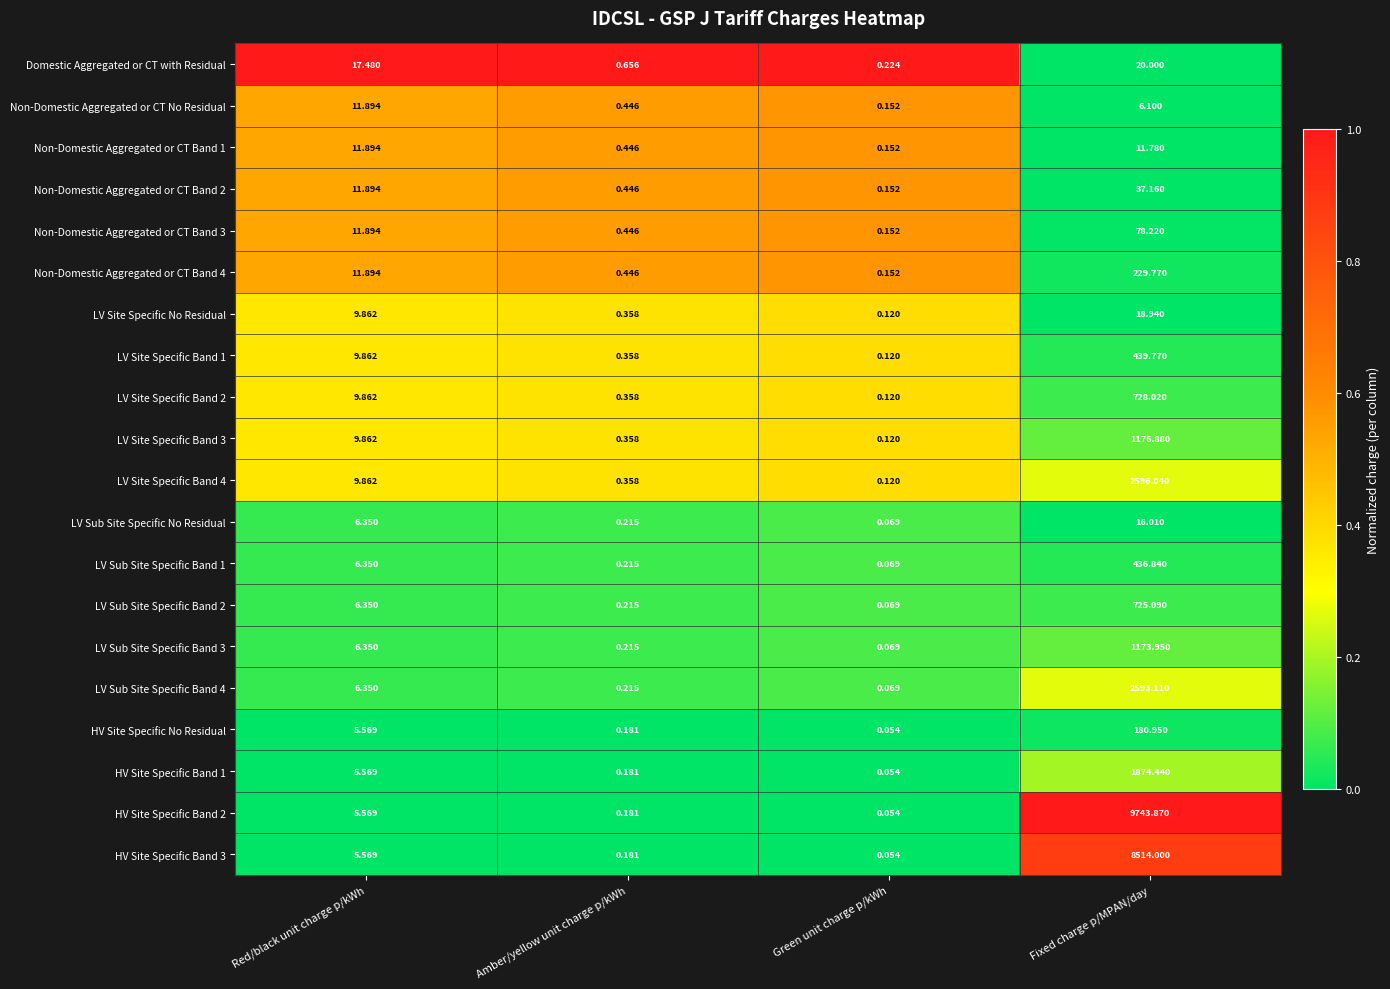

List the labels in order of HV Site Specific Band 2 value, largest first.

Fixed charge p/MPAN/day, Red/black unit charge p/kWh, Amber/yellow unit charge p/kWh, Green unit charge p/kWh